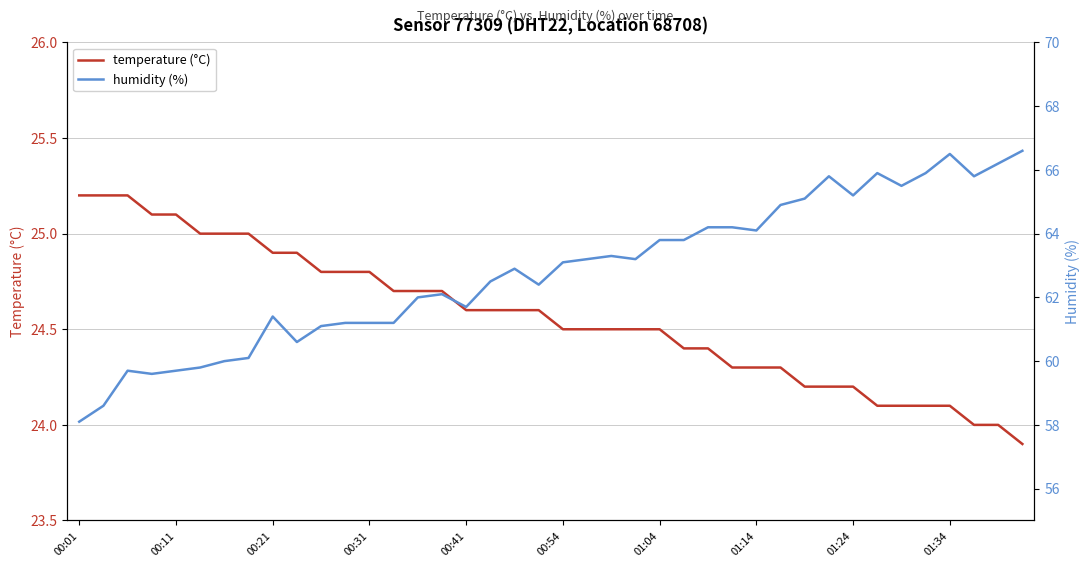

How many interior local valleys does the humidity (%) series have?

9